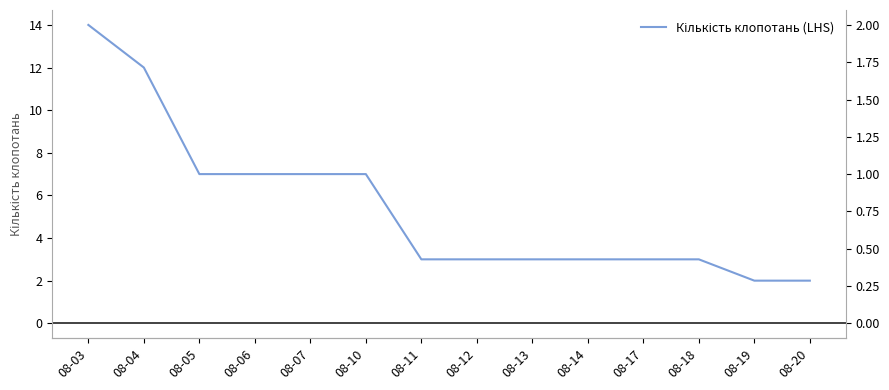

Reading left to right, extract all data points from this chart.

14	12	7	7	7	7	3	3	3	3	3	3	2	2